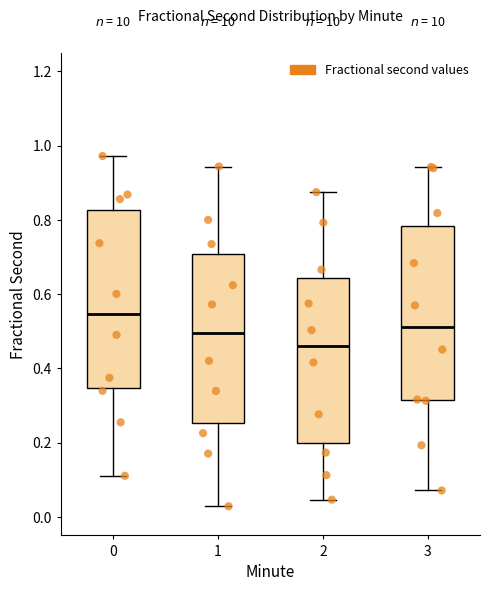

Reading left to right, read every box against the y-axis: the position of its median line, the range the box covers, and the ends of its whiskers. The values are not printed on the chart, so give them approximately, as read against the axis.

0: median 0.54, box 0.34 to 0.82, whiskers 0.12 to 0.98
1: median 0.50, box 0.26 to 0.70, whiskers 0.02 to 0.94
2: median 0.46, box 0.20 to 0.64, whiskers 0.04 to 0.88
3: median 0.52, box 0.32 to 0.78, whiskers 0.08 to 0.94